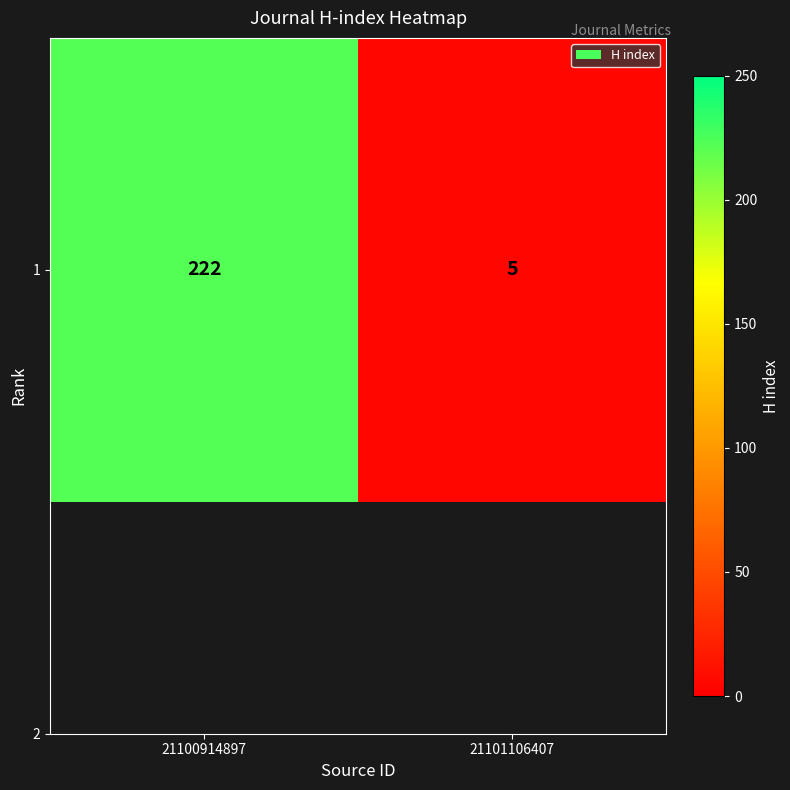

Reading right to left, extract all data points from this chart.

5	222